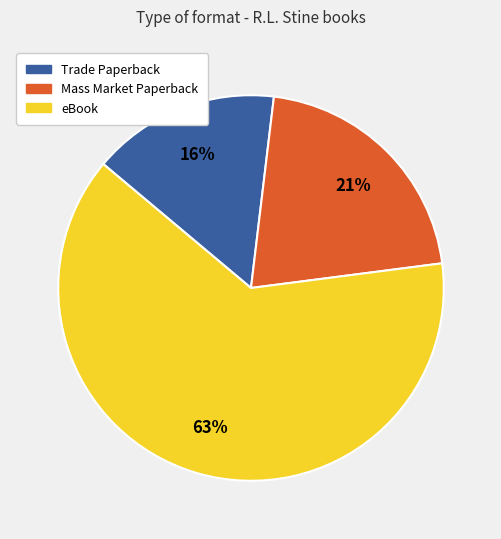

The Trade Paperback slice represents 9% of the pie. True or false?

False